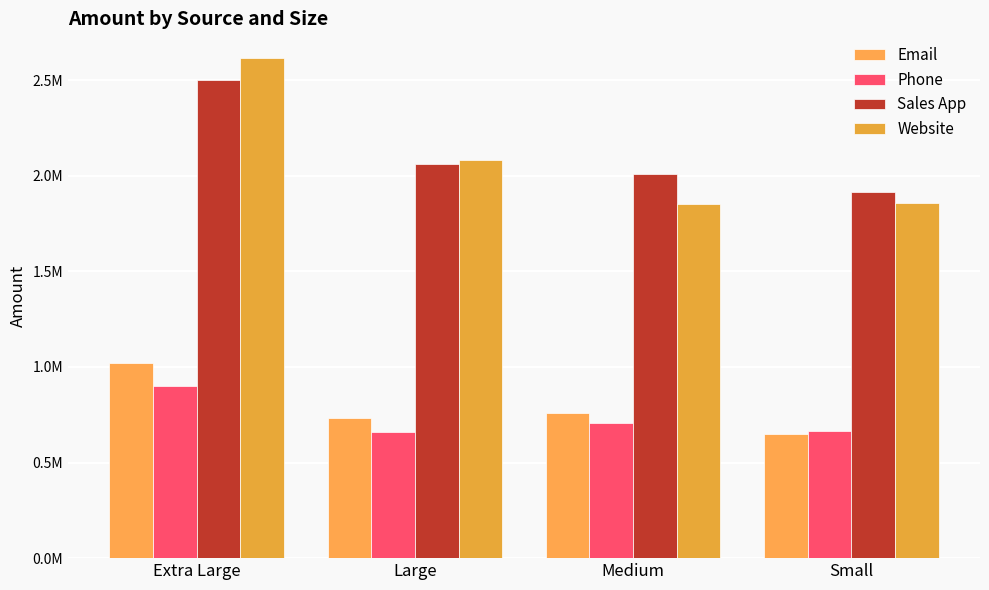

Does the chart contain any negative values?

No